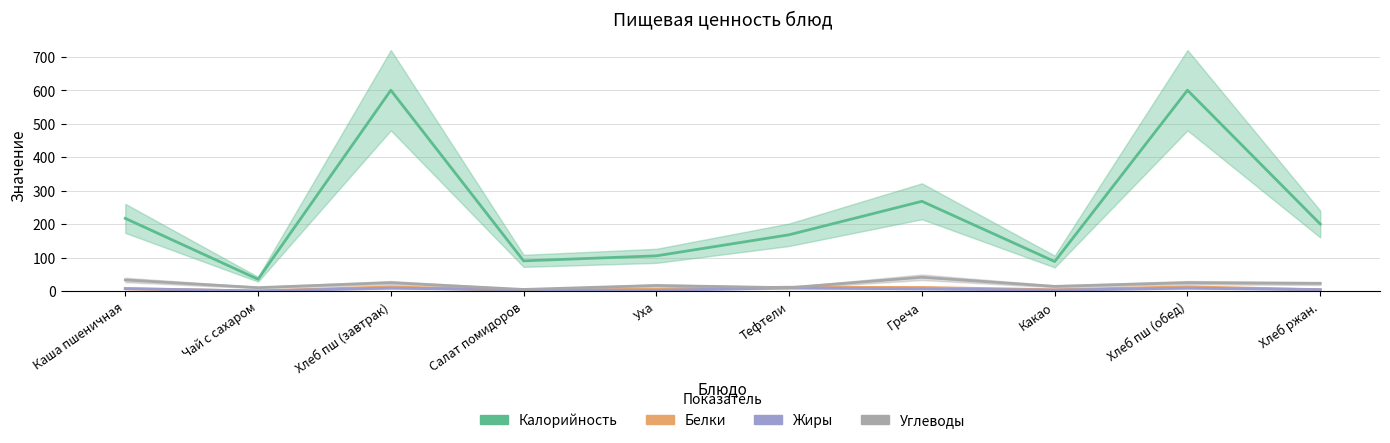

At Хлеб пш (обед), list the series in order from smallest to largest.

Жиры, Белки, Углеводы, Калорийность